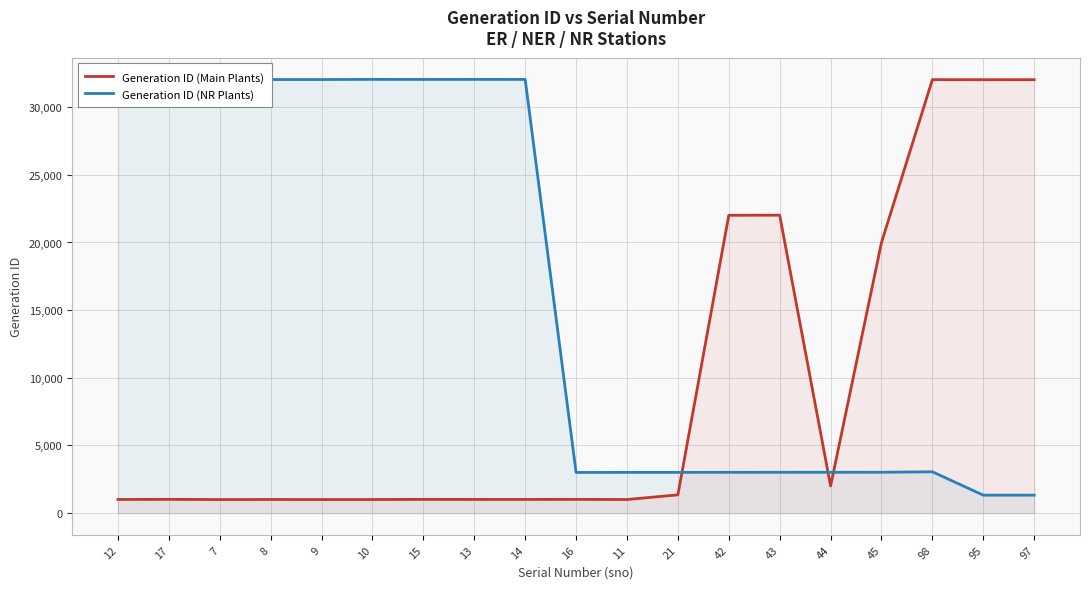

How many values in the Generation ID (Main Plants) series are below 1016?

9